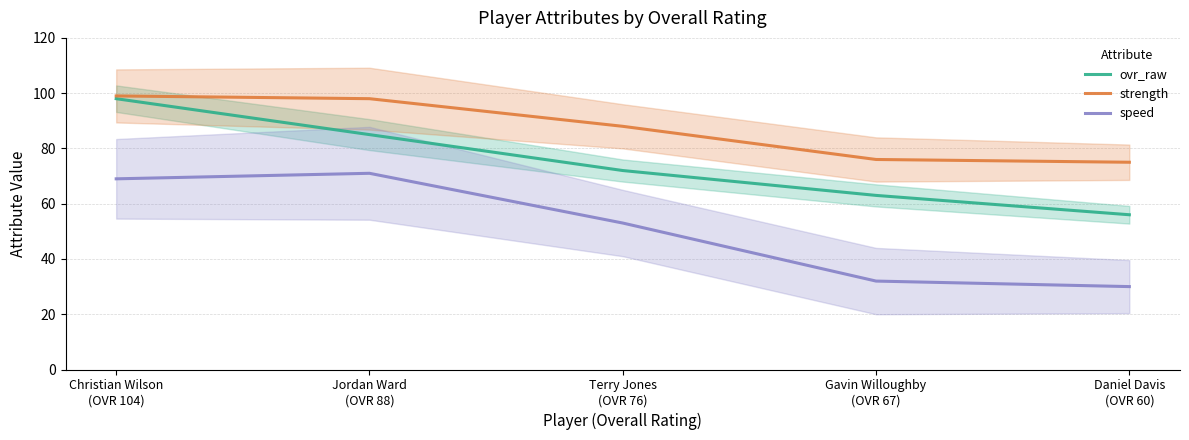

What is the value of the speed point at the 1st from the left?

69